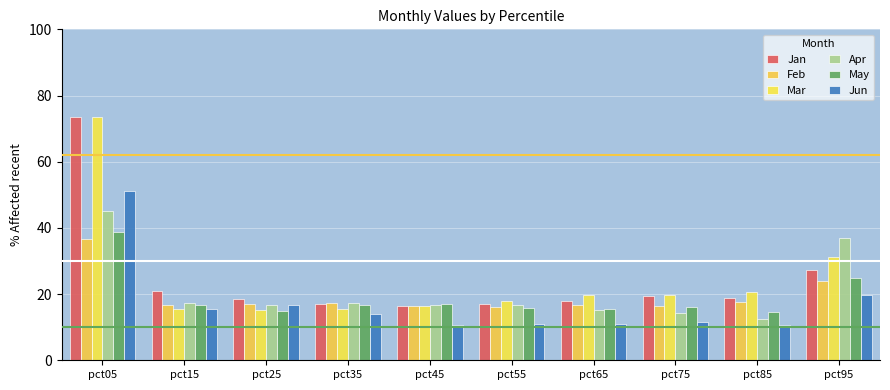

Are the bars horizontal?

No